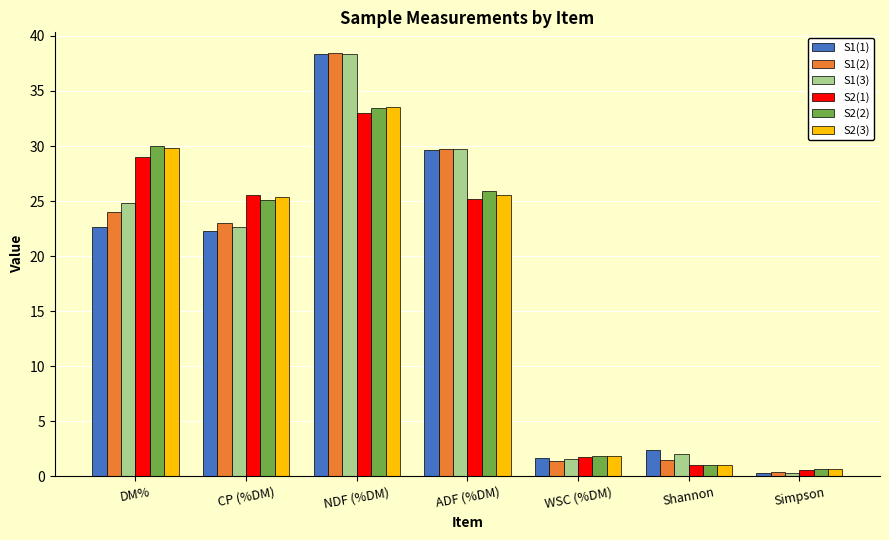

The value of S1(1) at CP (%DM) is 22.3. True or false?

True